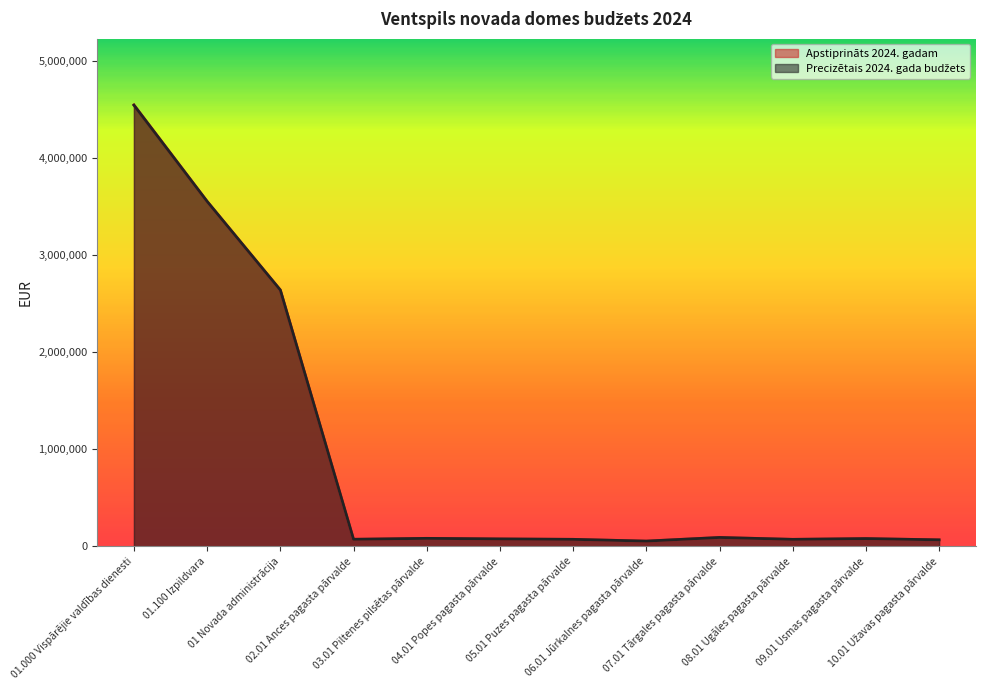

True or false: Apstiprināts 2024. gadam and Precizētais 2024. gada budžets intersect in this chart.

False